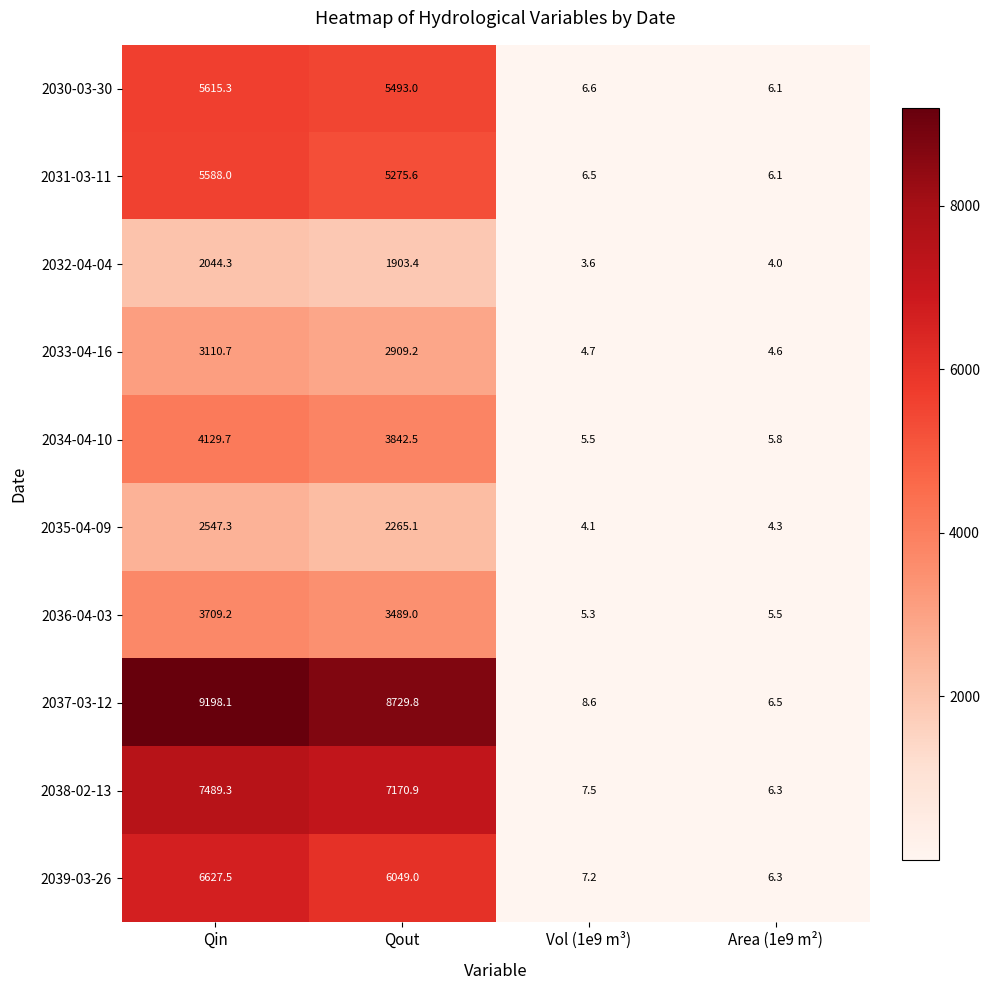

Which series changed the most between Qin and Qout?

2039-03-26